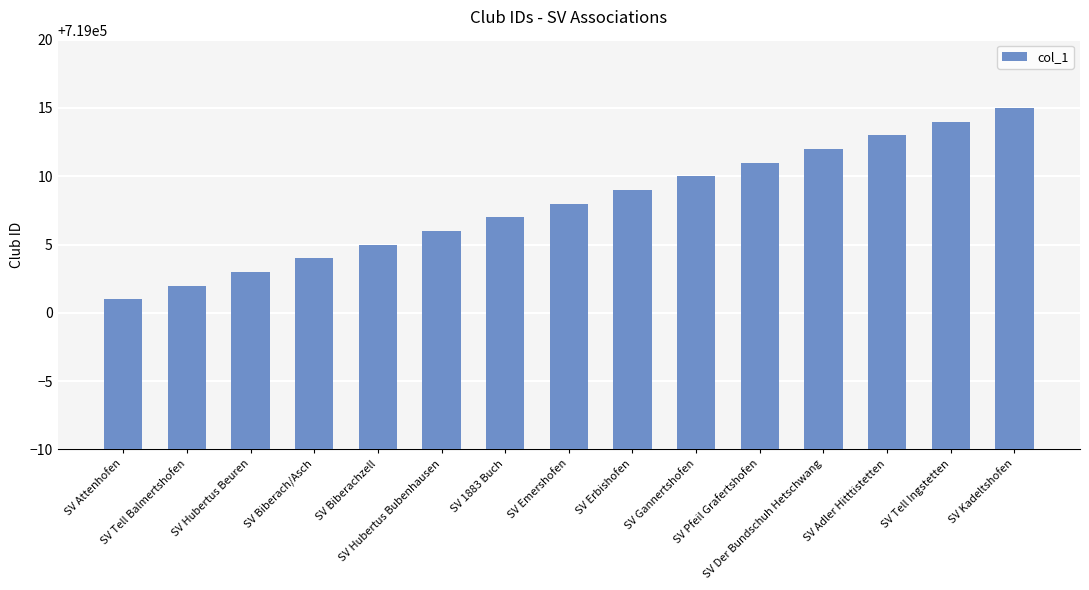

Which has a higher value, SV Tell Ingstetten or SV Gannertshofen?

SV Tell Ingstetten